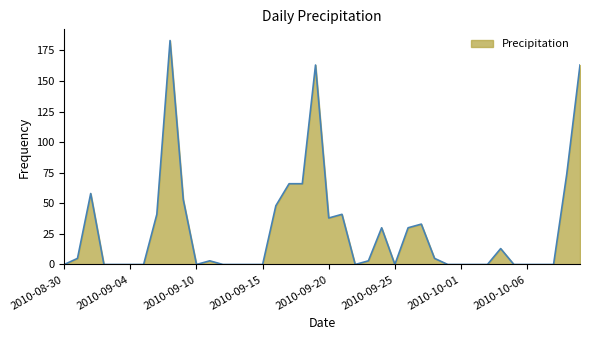

What is the greatest value displayed?

183